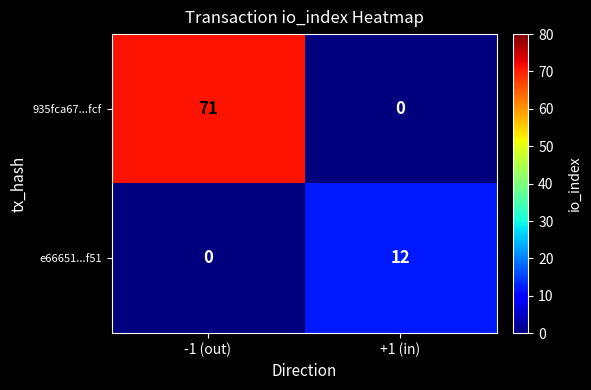

What is the difference between the highest and lowest values at +1 (in)?

12